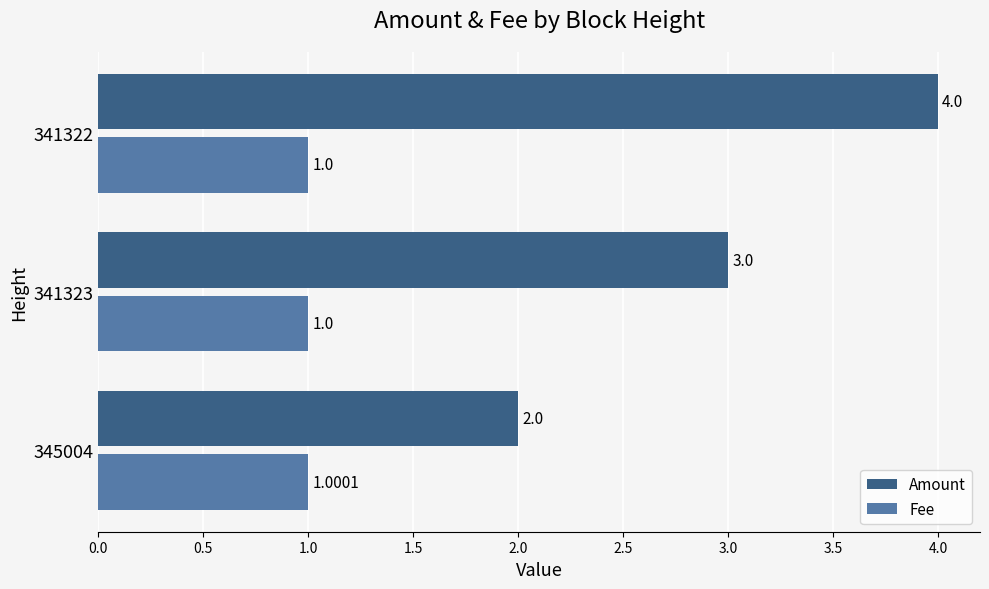

What is the sum of the Fee values at 341322 and 345004?

2.0